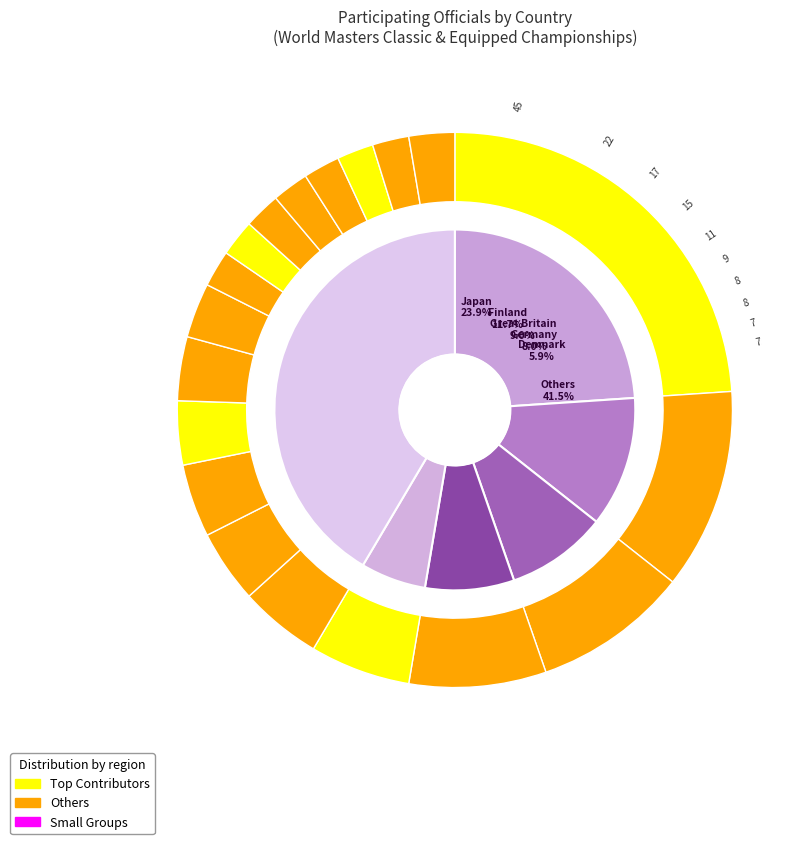

Combined, what portion of the pie is Luxembourg and Denmark?

8.0%